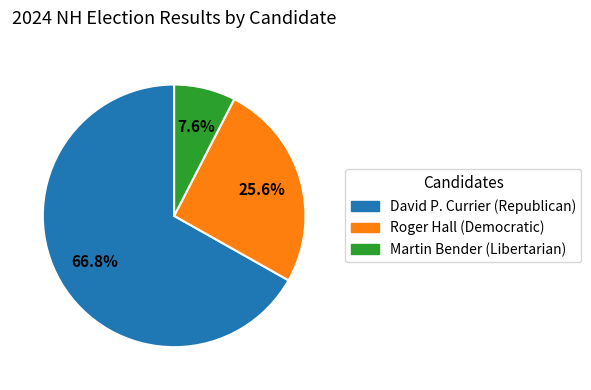

How many slices are in this pie chart?

3